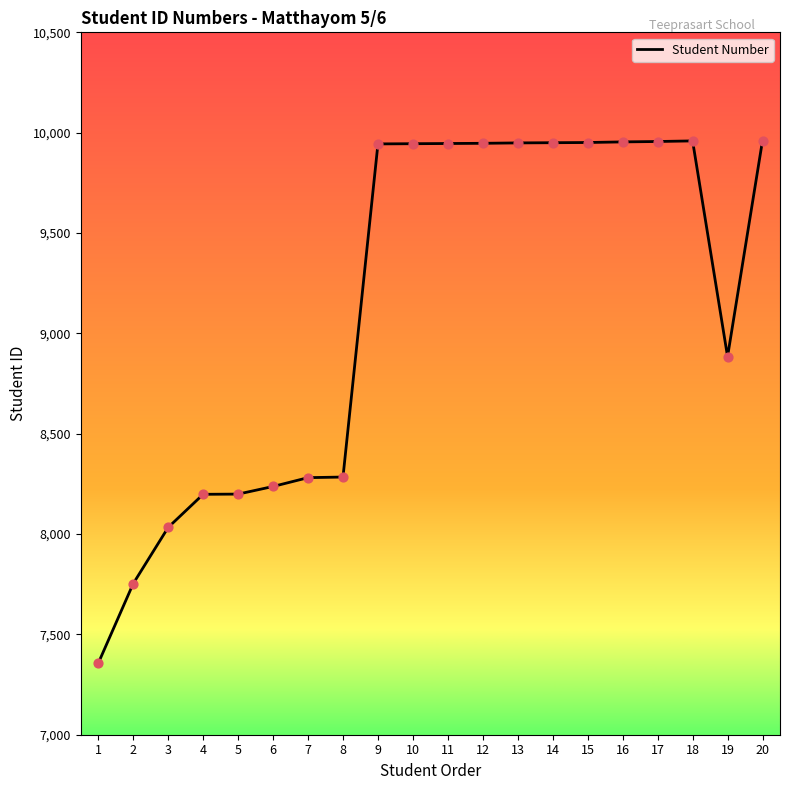

What is the change in value from 15 to 19?

-1067